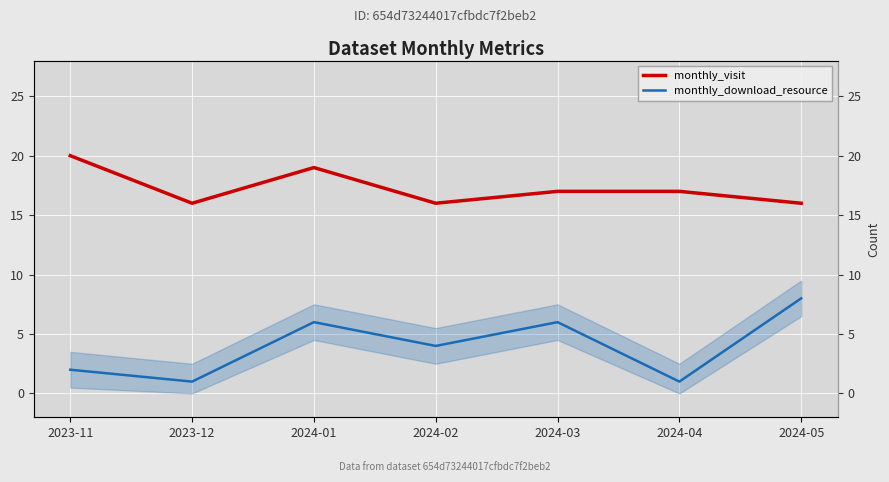

True or false: monthly_visit and monthly_download_resource cross at least once.

False